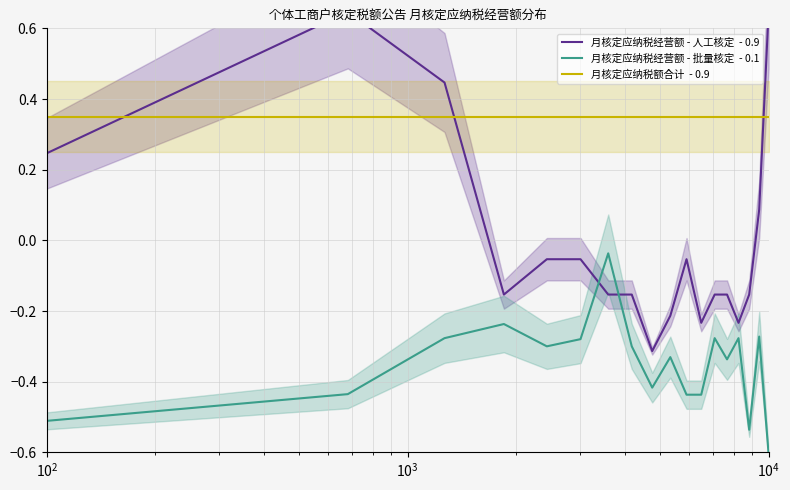

Which series has the largest total across all categories?

月核定应纳税额合计  - 0.9